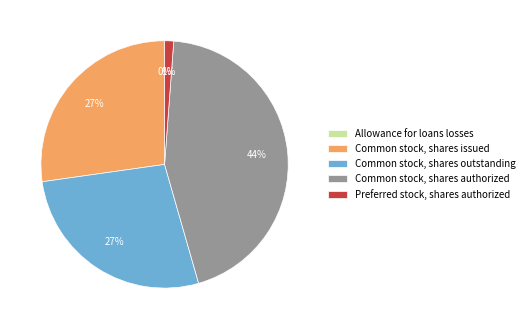

Is Common stock, shares authorized the majority of the pie?

No